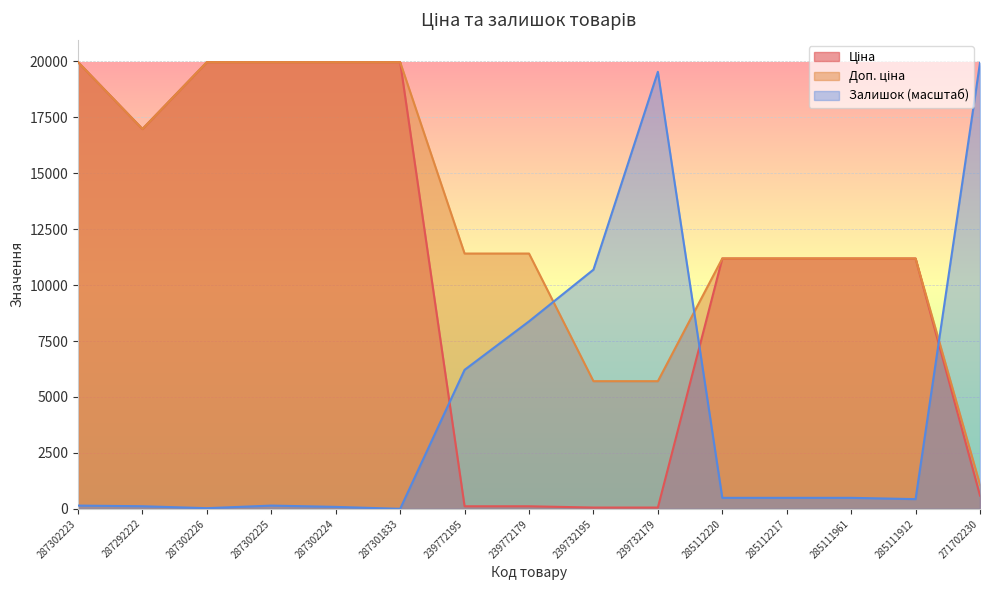

What is the difference between the highest and lowest values at 287292222?

16860.8